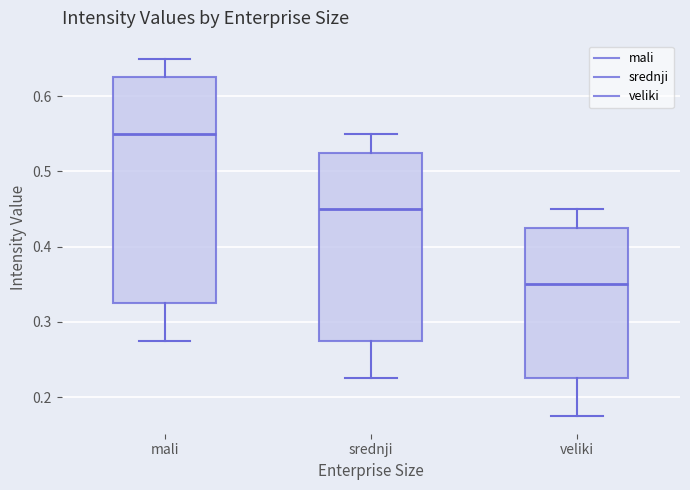

Which box is the tallest, from its lower edge to its upper edge?

mali